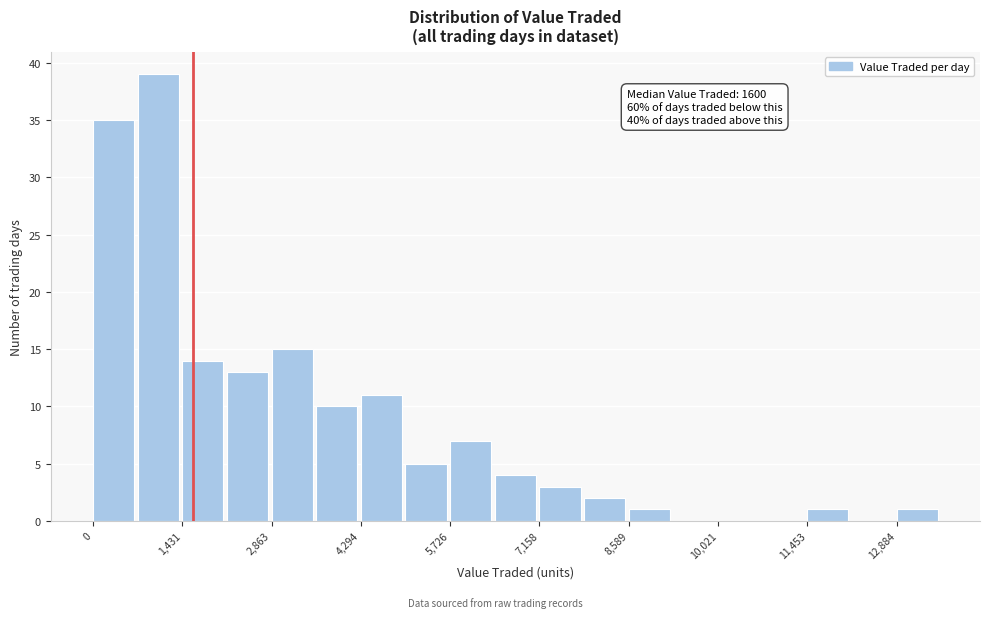

Around what value on the x-axis is the tallest bar? Give the approximate position of its centre, as read against the axis.

1000